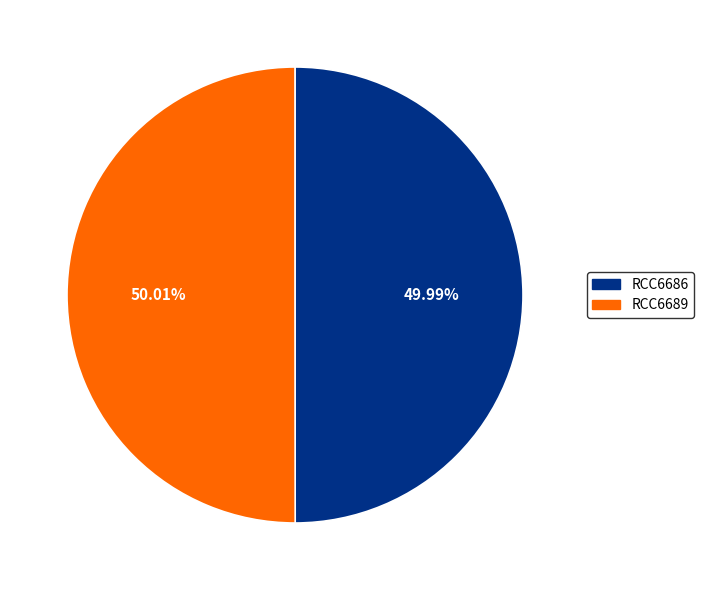

What percentage is the RCC6689 slice, to the nearest percent?

50%